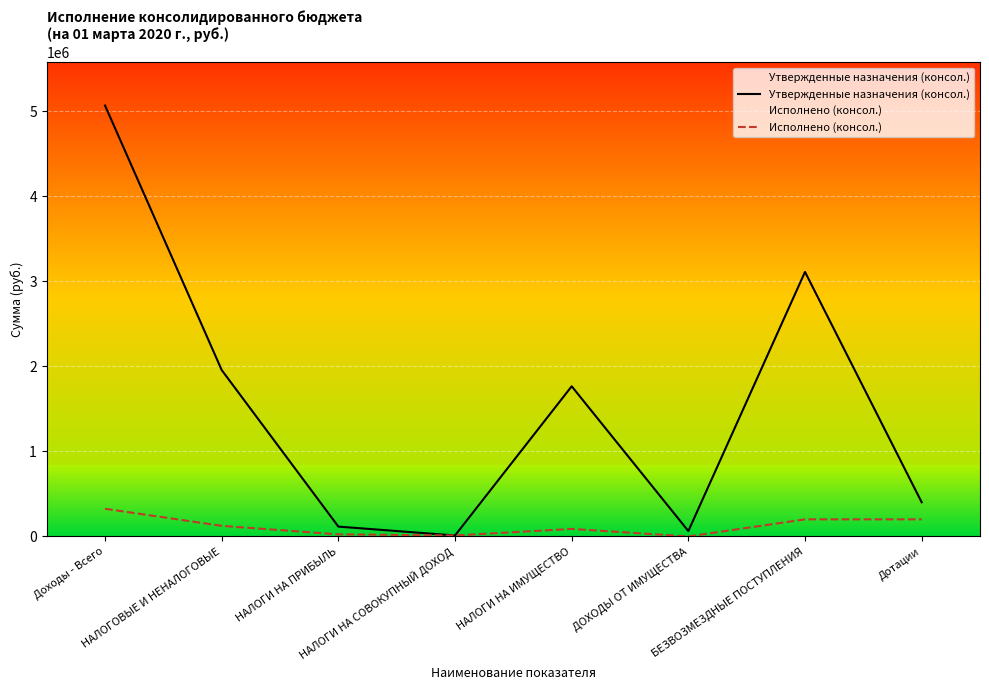

Is it true that Утвержденные назначения (консол.) equals 63600.0 at ДОХОДЫ ОТ ИМУЩЕСТВА?

True